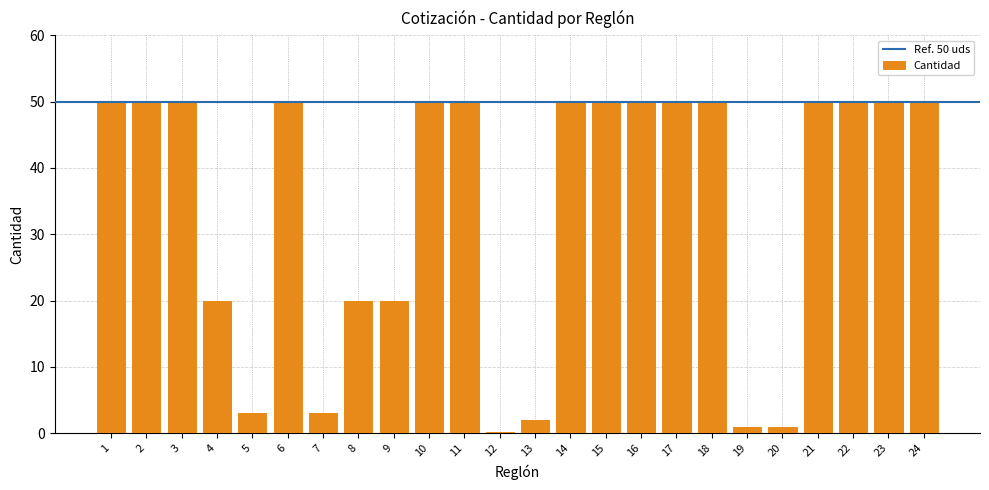

What is the difference between the second highest and minimum values?

49.8